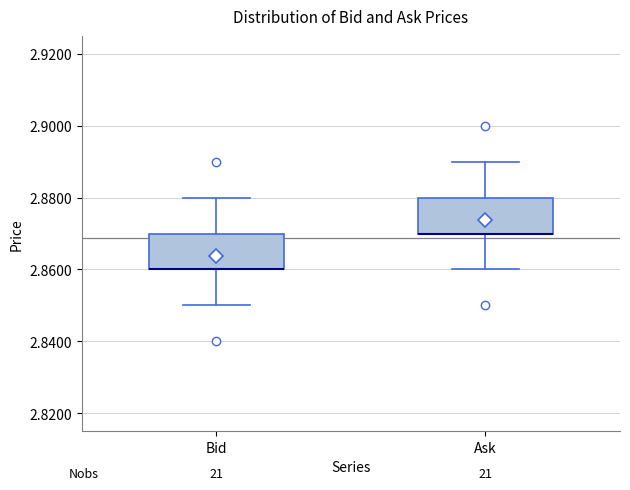

Reading left to right, transcribe this box plot: for each box, give where its median line is, the range the box spans, and where its two whiskers end, as read against the y-axis. The values are not printed on the chart, so give them approximately, as read against the axis.

Bid: median 2.86 (drawn on the box's lower edge), box 2.86 to 2.87, whiskers 2.85 to 2.88
Ask: median 2.87 (drawn on the box's lower edge), box 2.87 to 2.88, whiskers 2.86 to 2.89